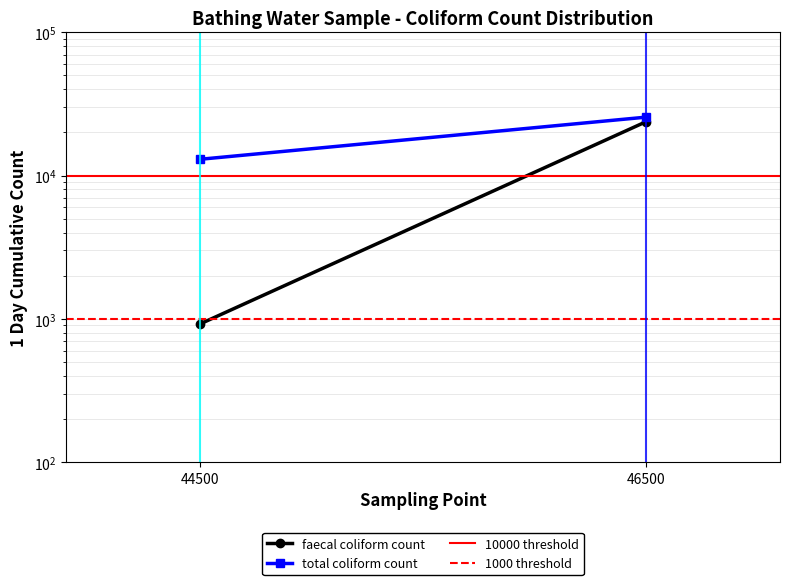

The 10000 threshold series shows 10000 at 46500. True or false?

True